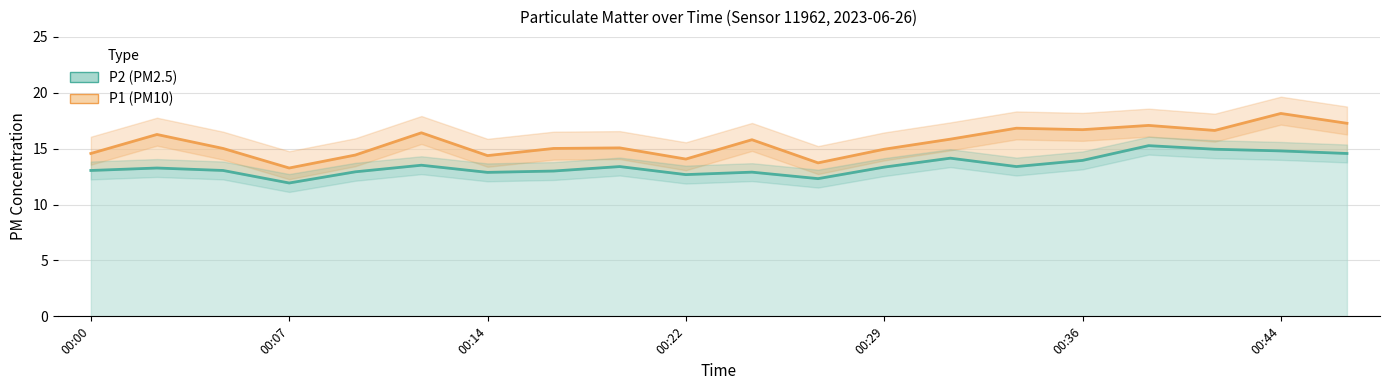

What is the sum of all P1 values?

311.5